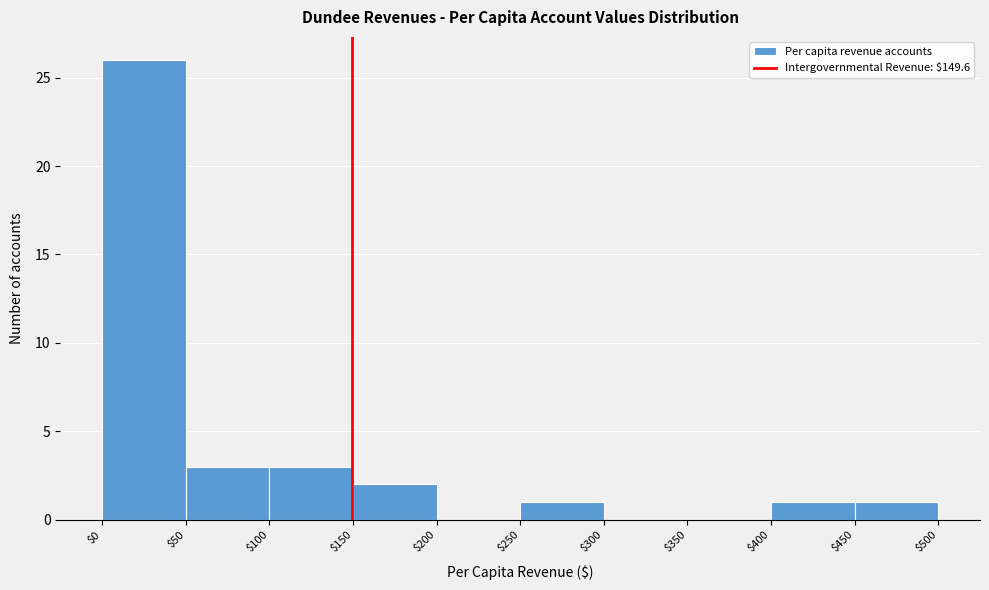

Reading left to right, transcribe this chart: for each bar, give the range it covers on the x-axis and its height. The values are not printed on the chart, so give them approximately, as read against the axis.

$0 to $50: 26
$50 to $100: 3
$100 to $150: 3
$150 to $200: 2
$200 to $250: 0
$250 to $300: 1
$300 to $350: 0
$350 to $400: 0
$400 to $450: 1
$450 to $500: 1